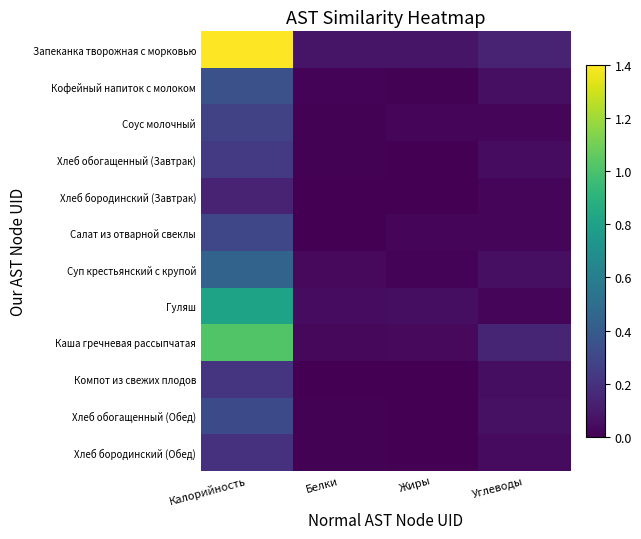

Which series has the widest spread of values?

Запеканка творожная с морковью